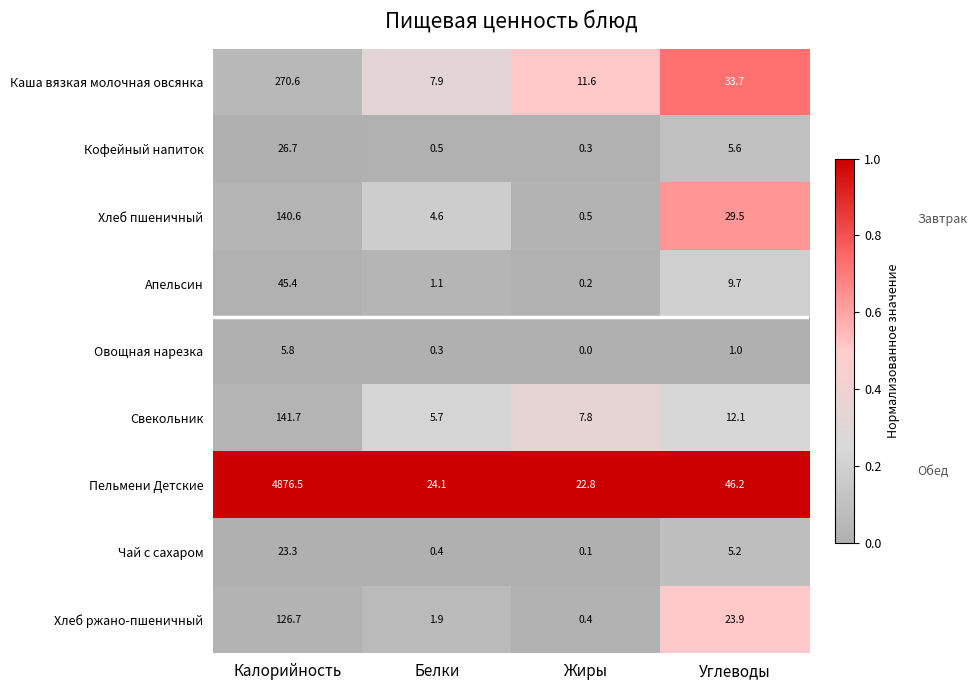

List the series in order of their peak value, lowest first.

Овощная нарезка, Чай с сахаром, Кофейный напиток, Апельсин, Хлеб ржано-пшеничный, Хлеб пшеничный, Свекольник, Каша вязкая молочная овсянка, Пельмени Детские